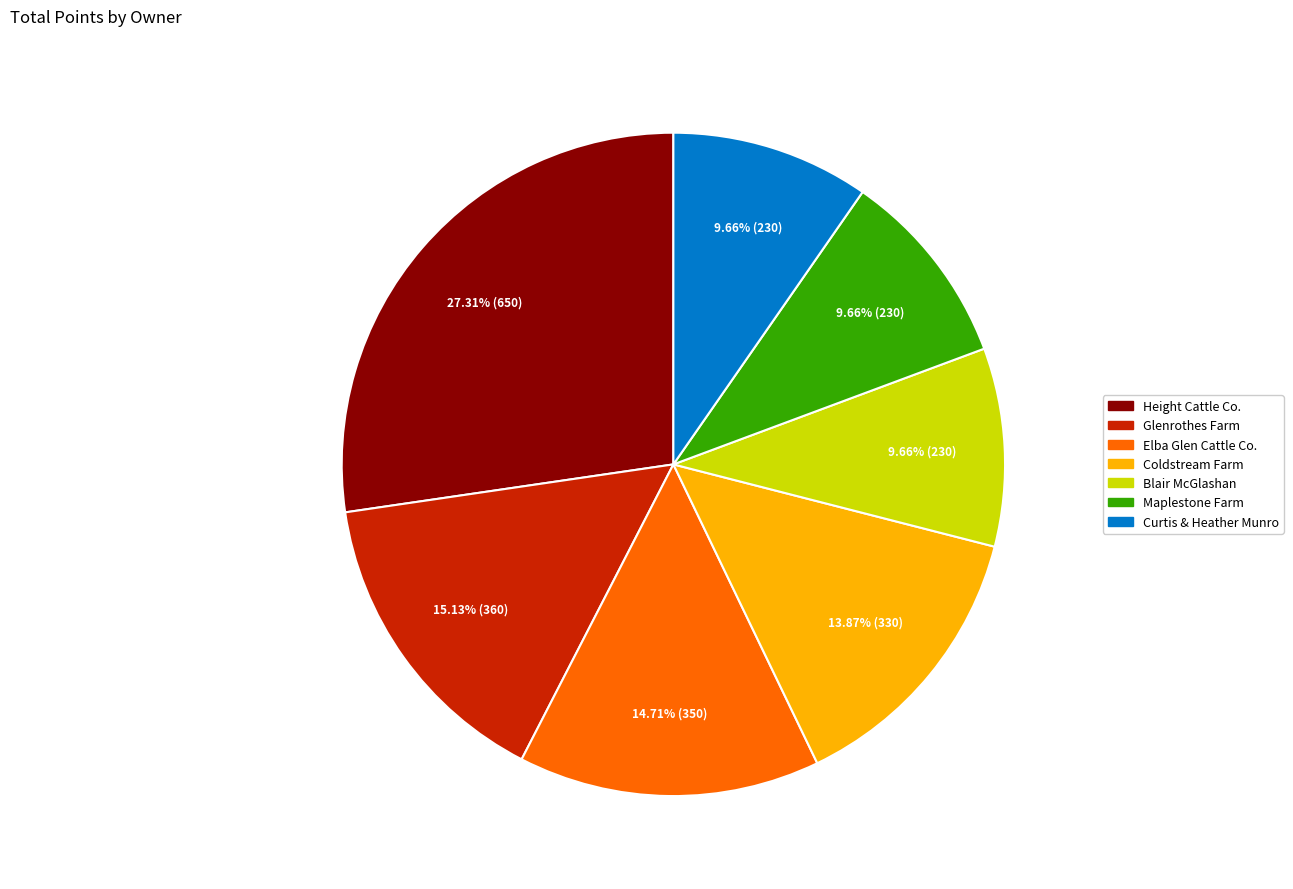

How many segments does this pie chart have?

7